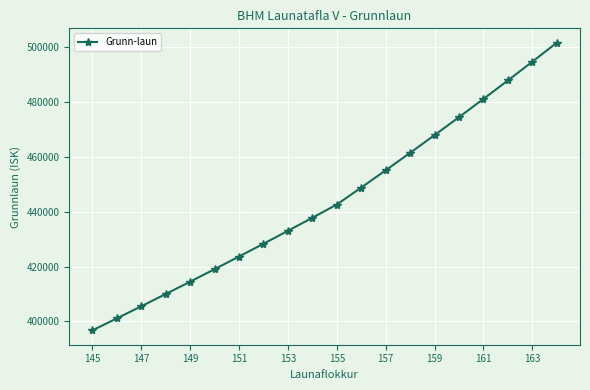

What is the value of the 13th point from the left?

455116